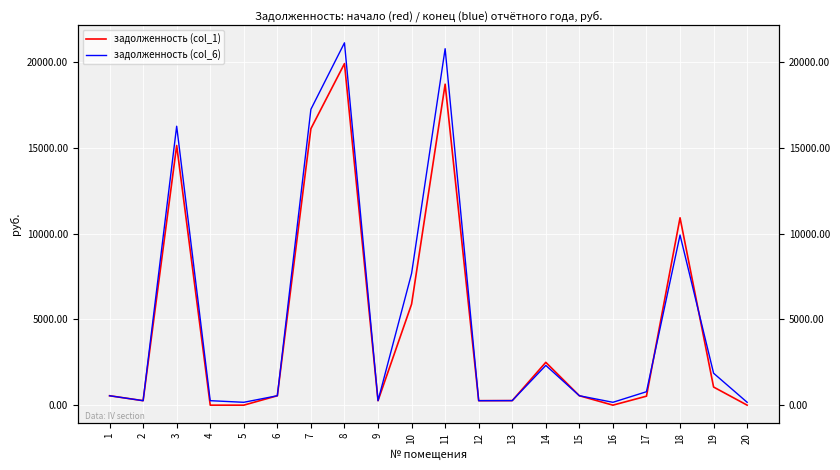

After their last crossing, which series has the higher values: задолженность (col_1) or задолженность (col_6)?

задолженность (col_6)